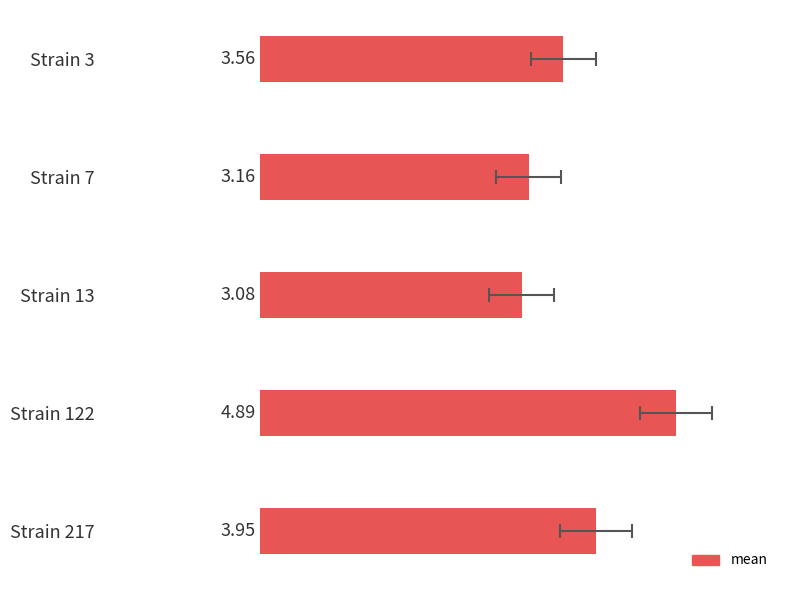

Are the bars horizontal?

Yes